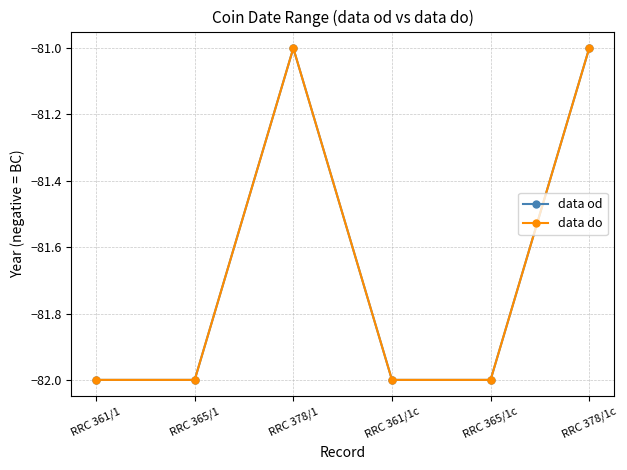

Does the chart have visible grid lines?

Yes